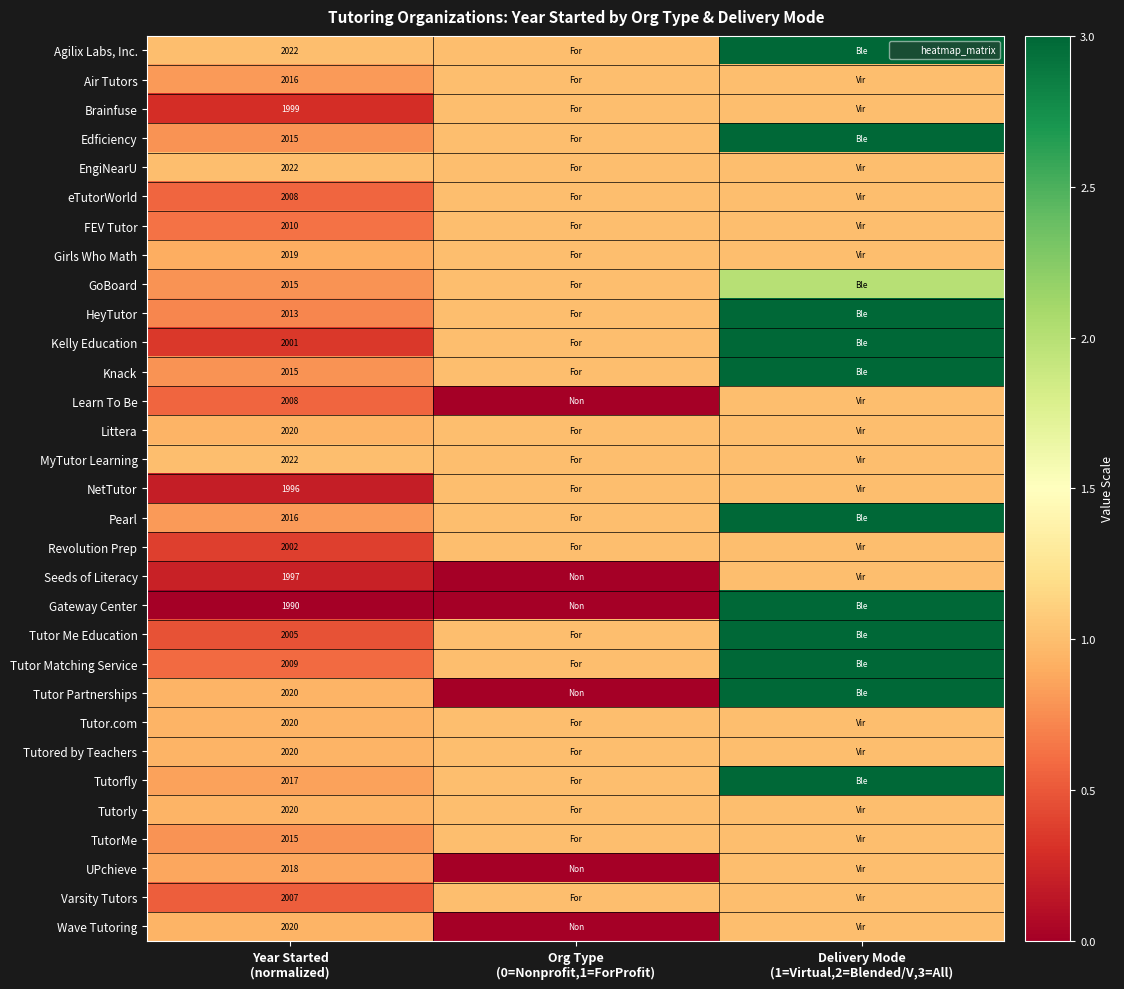

How many positive values does the UPchieve series have?

2